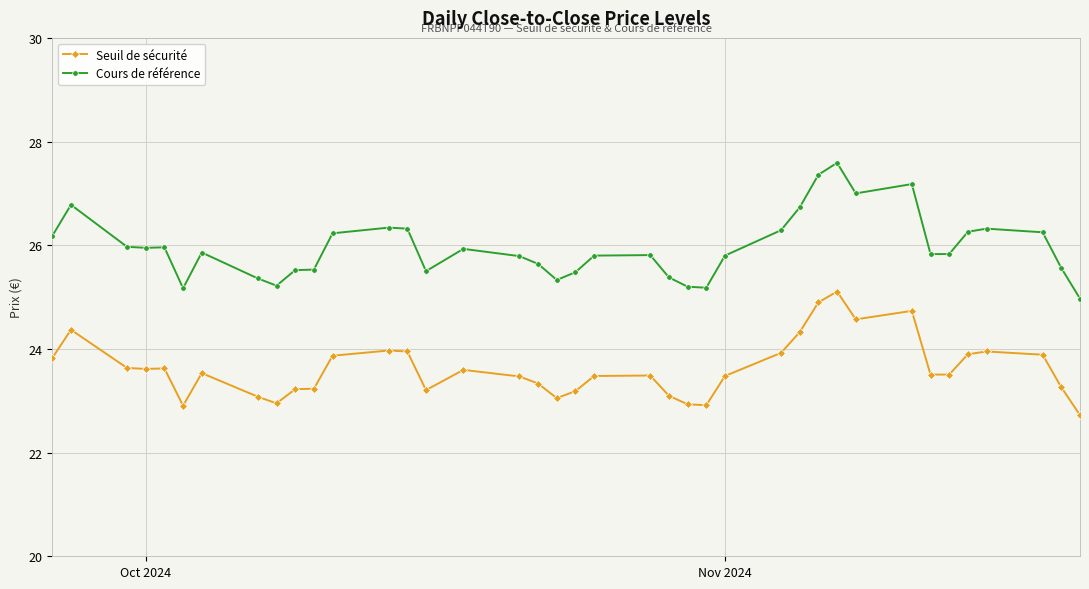

What are all the series names shown in the legend?

Seuil de sécurité, Cours de référence